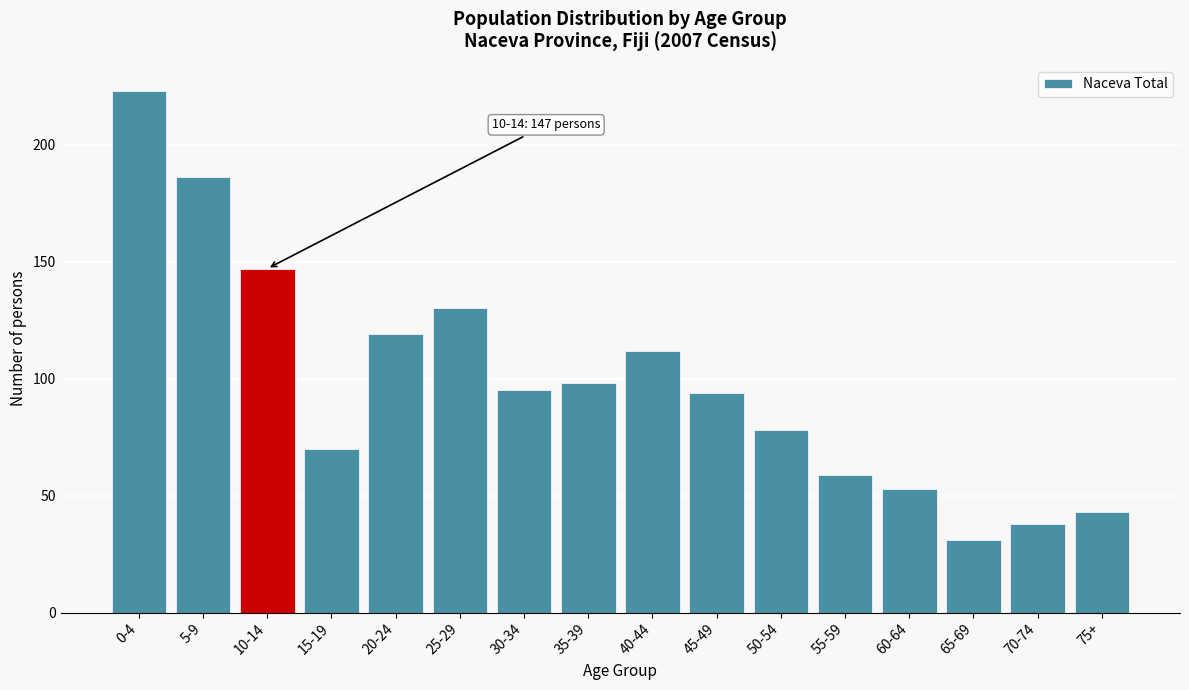

Reading left to right, list all the values displayed in this chart.

0-4=223	5-9=186	10-14=147	15-19=70	20-24=119	25-29=130	30-34=95	35-39=98	40-44=112	45-49=94	50-54=78	55-59=59	60-64=53	65-69=31	70-74=38	75+=43